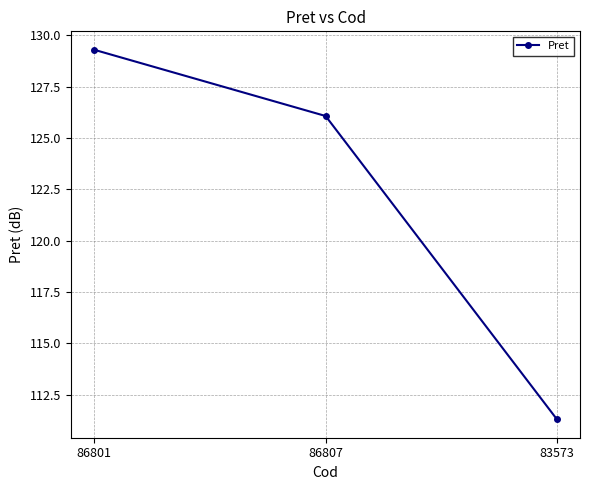

Reading right to left, transcribe all the data shown in this chart.

83573=111.3	86807=126.1	86801=129.3